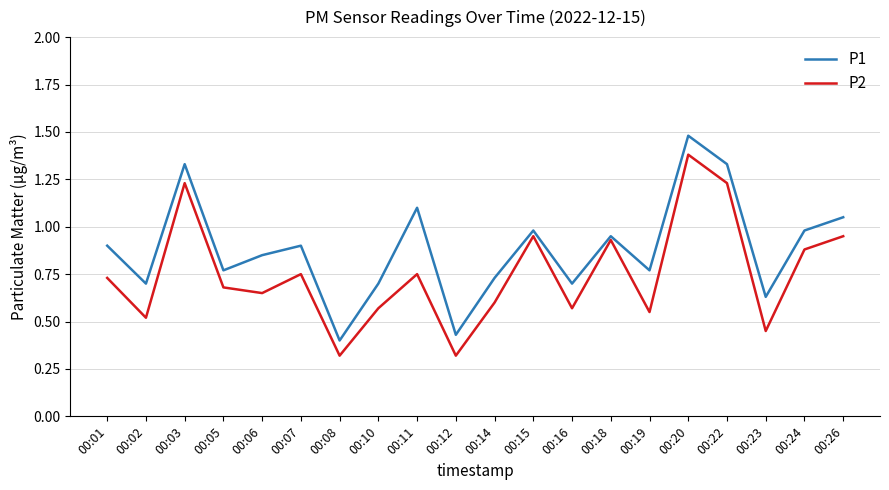

List the series in order of their peak value, highest first.

P1, P2